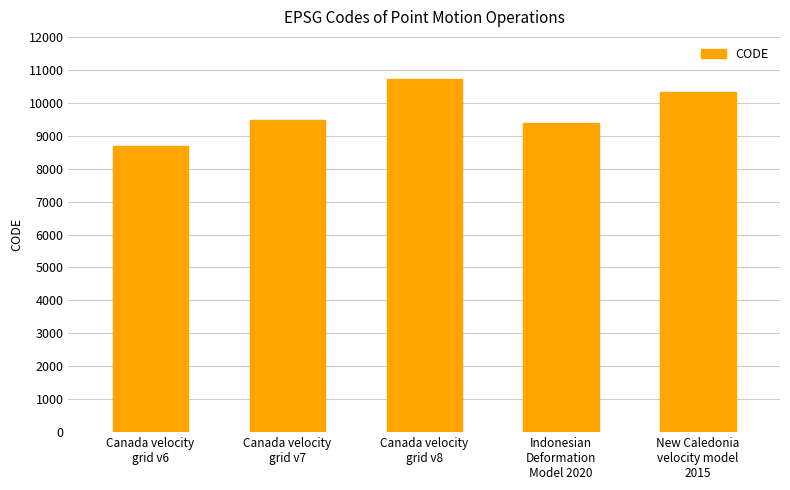

What is the minimum value shown in the chart?

8676